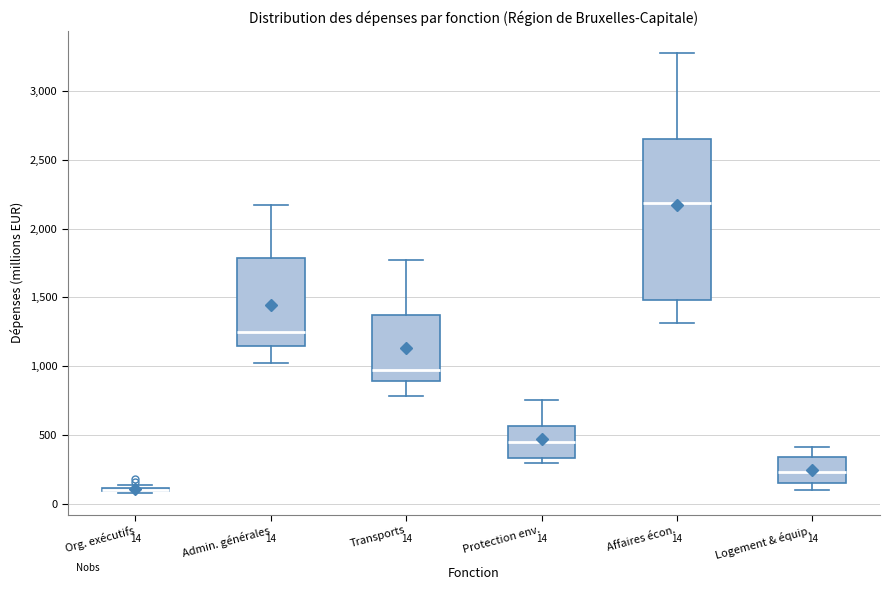

Which box is the tallest, from its lower edge to its upper edge?

Affaires écon.